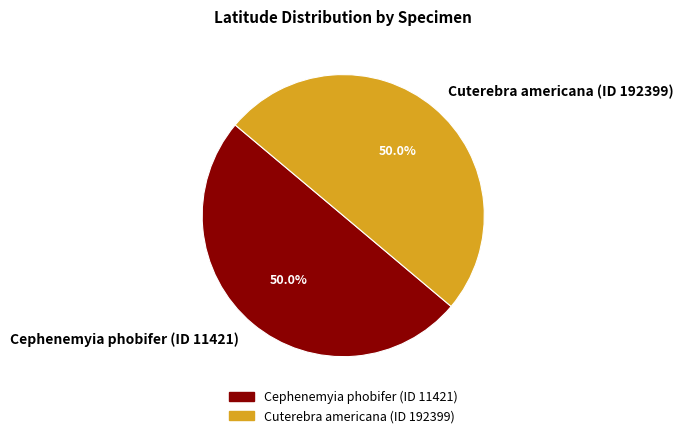

Combined, what portion of the pie is Cephenemyia phobifer (ID 11421) and Cuterebra americana (ID 192399)?

100.0%